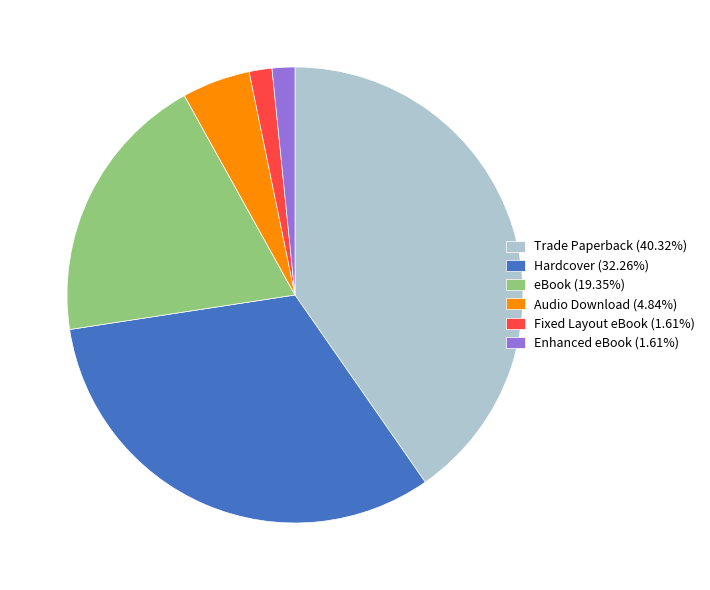

Approximately how many times larger is the value at Fixed Layout eBook (1.61%) compared to Enhanced eBook (1.61%)?

1.0